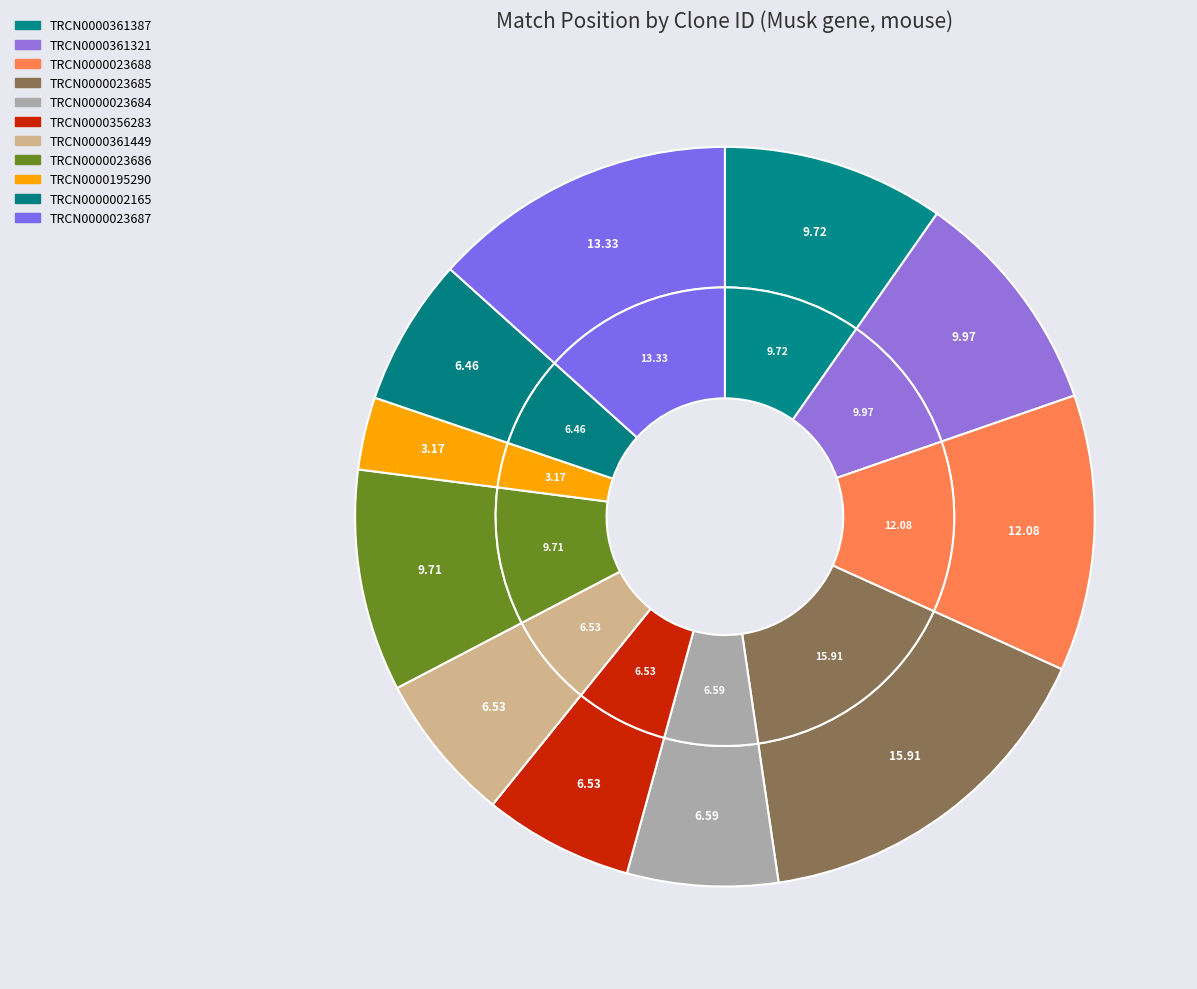

How many segments does this pie chart have?

11